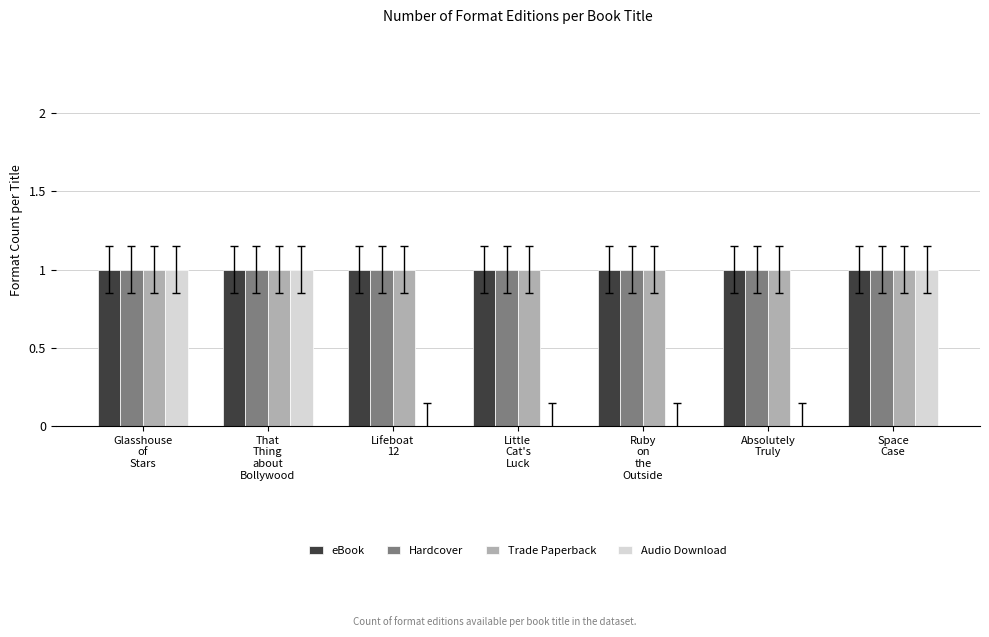

What is the sum of all eBook values?

7